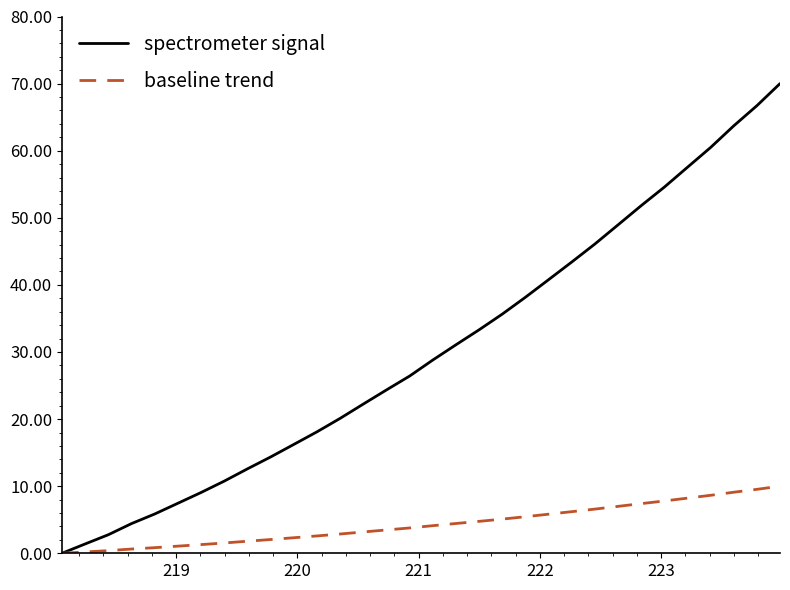

What is the highest value of the spectrometer signal series?

70.0